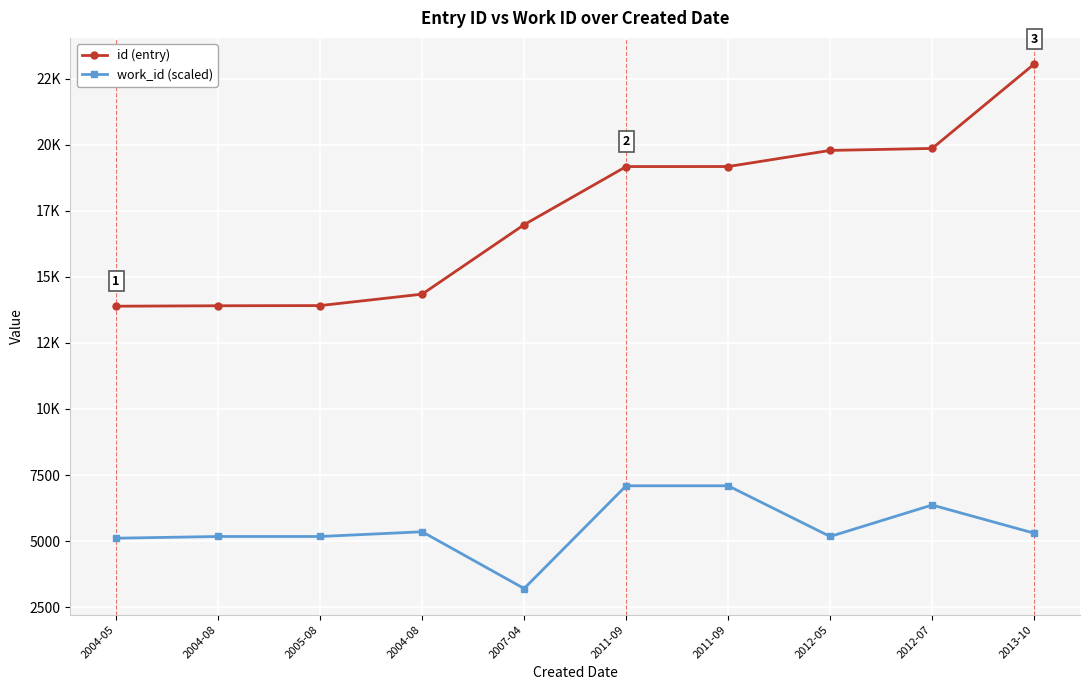

What value does the work_id (scaled) series have at 2004-08, to the nearest 10?

5350